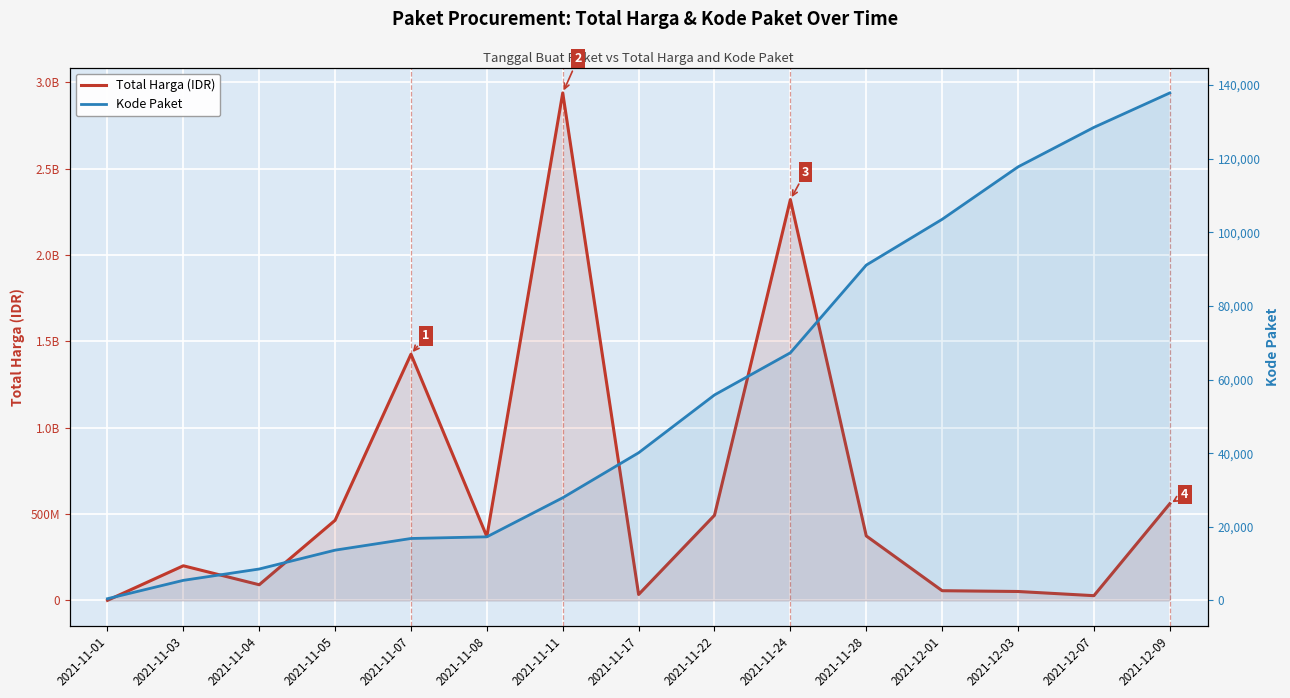

List the labels in order of Kode Paket value, smallest first.

2021-11-01, 2021-11-03, 2021-11-04, 2021-11-05, 2021-11-07, 2021-11-08, 2021-11-11, 2021-11-17, 2021-11-22, 2021-11-24, 2021-11-28, 2021-12-01, 2021-12-03, 2021-12-07, 2021-12-09